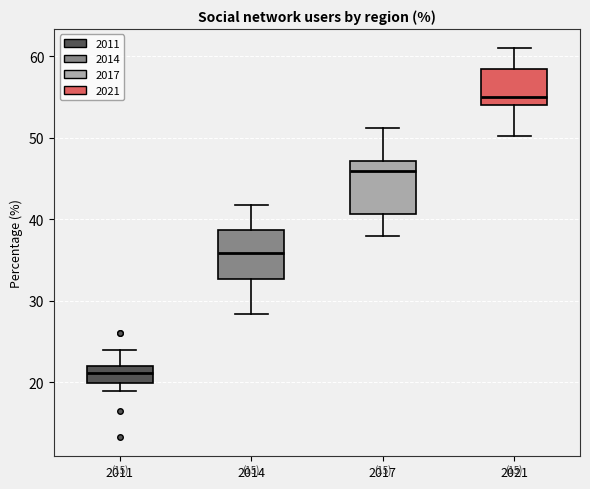

Which box's median line is the lowest?

2011